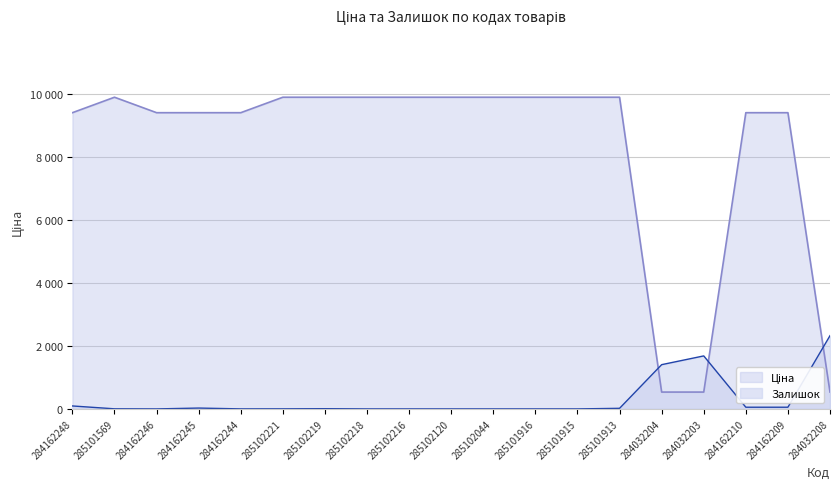

What is the lowest value of the Ціна series?

535.4